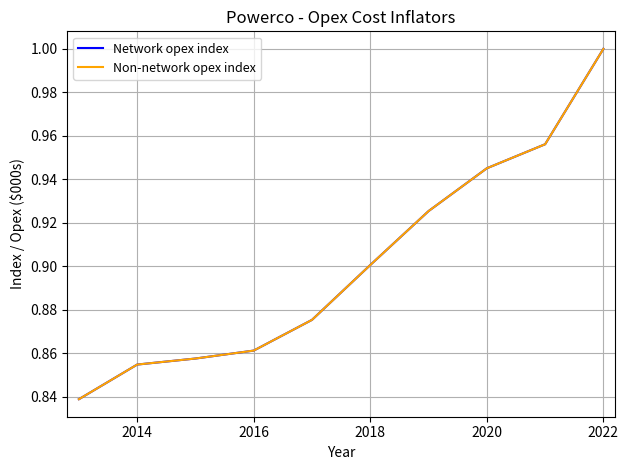

How many lines are shown in the chart?

2